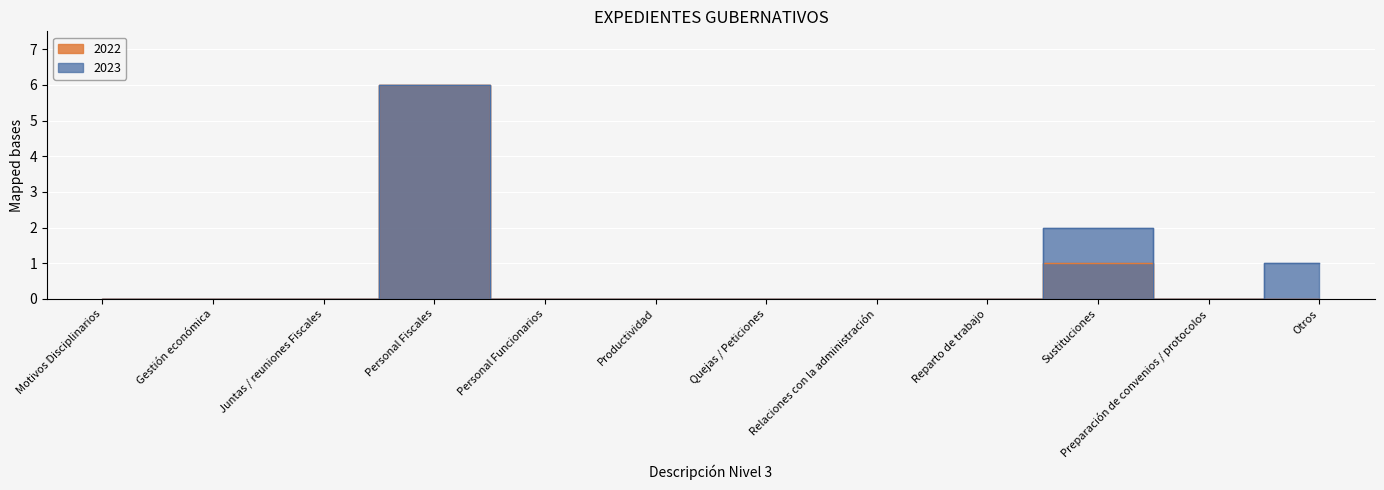

Reading left to right, list all the values displayed in this chart.

2023: Motivos Disciplinarios=0	Gestión económica=0	Juntas / reuniones Fiscales=0	Personal Fiscales=6	Personal Funcionarios=0	Productividad=0	Quejas / Peticiones=0	Relaciones con la administración=0	Reparto de trabajo=0	Sustituciones=2	Preparación de convenios / protocolos=0	Otros=1
2022: Motivos Disciplinarios=0	Gestión económica=0	Juntas / reuniones Fiscales=0	Personal Fiscales=6	Personal Funcionarios=0	Productividad=0	Quejas / Peticiones=0	Relaciones con la administración=0	Reparto de trabajo=0	Sustituciones=1	Preparación de convenios / protocolos=0	Otros=0